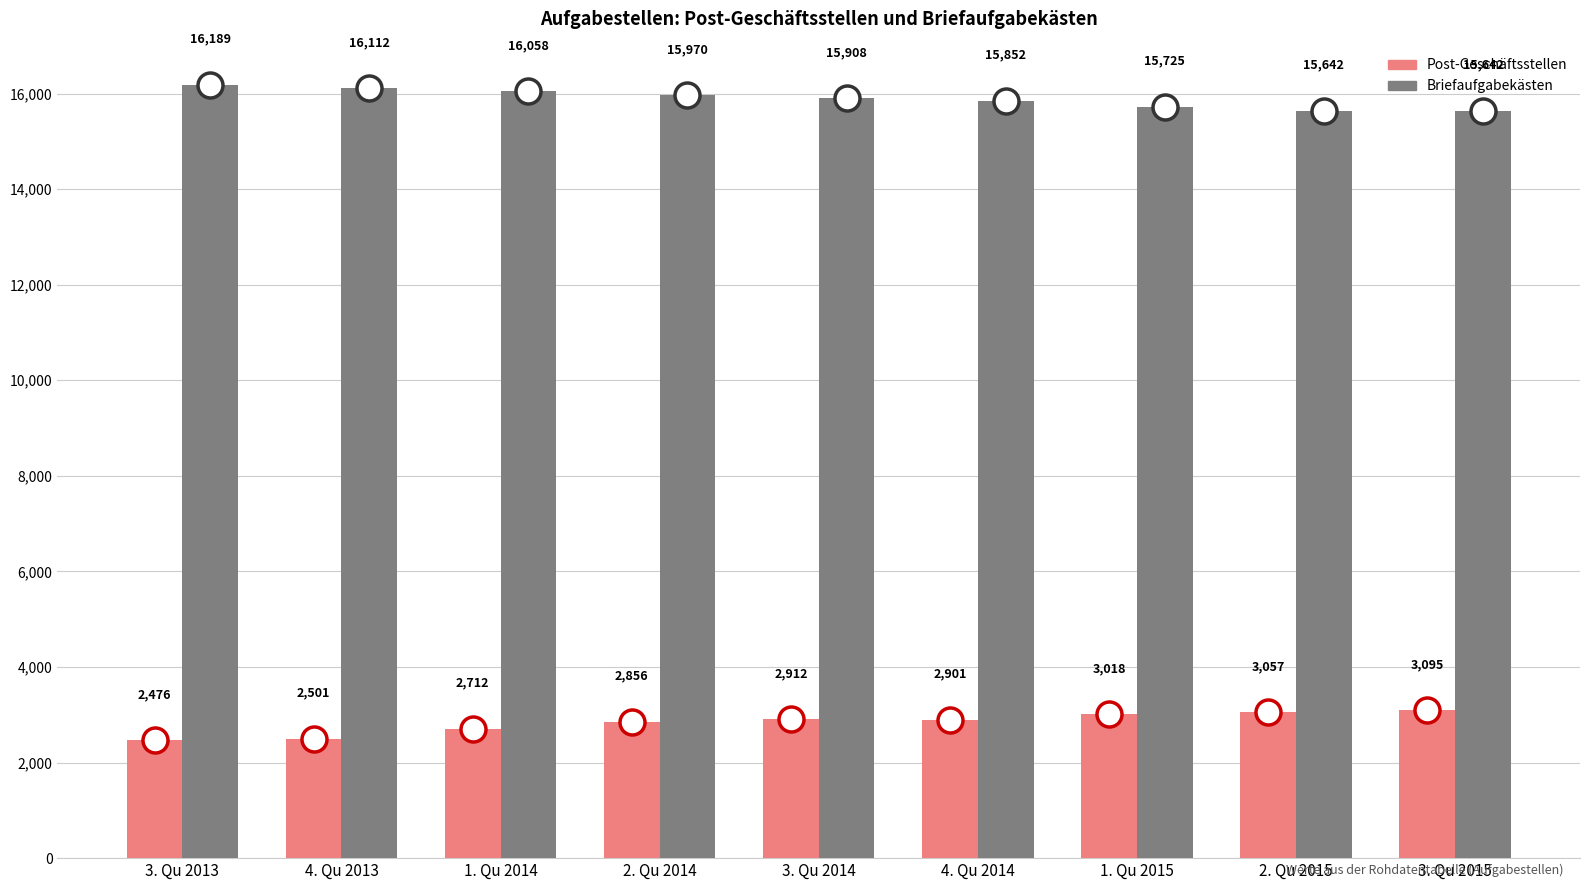

What is the smallest value displayed?

2476